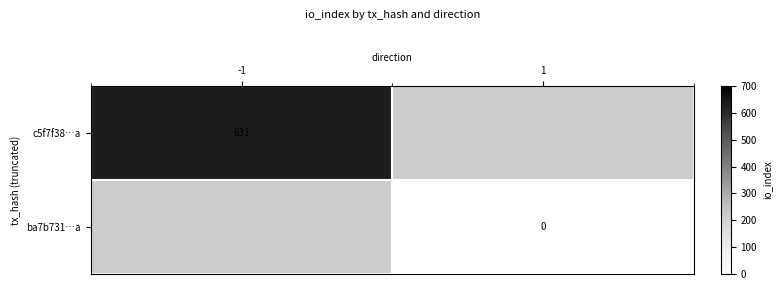

Is the value of c5f7f38…a at -1 greater than the value of ba7b731…a at 1?

Yes